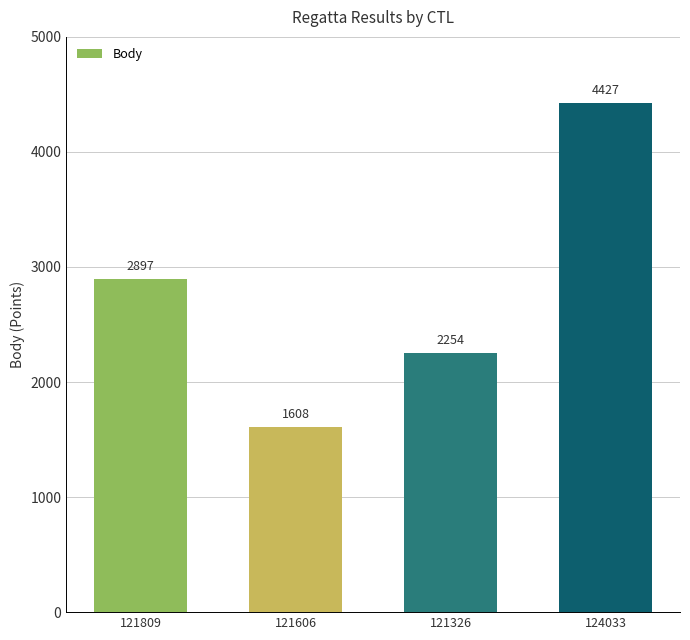

What is the minimum value shown in the chart?

1608